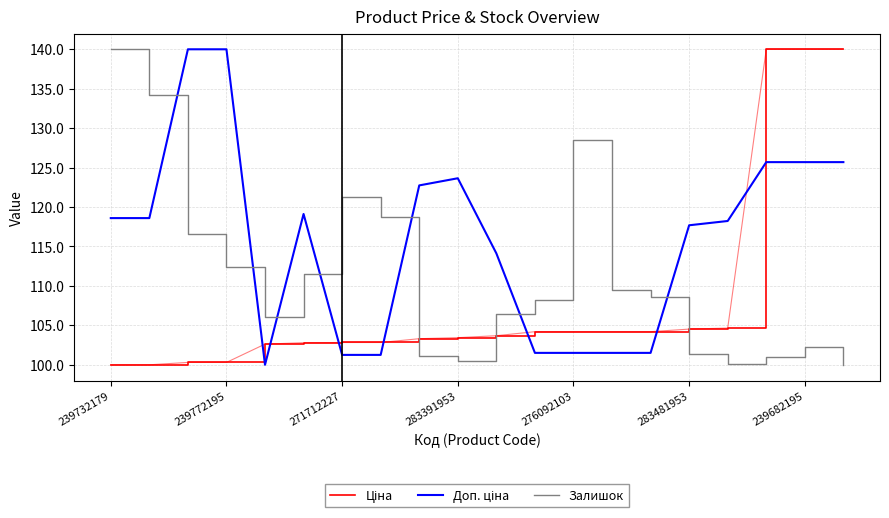

What is the minimum value for Залишок?

100.0